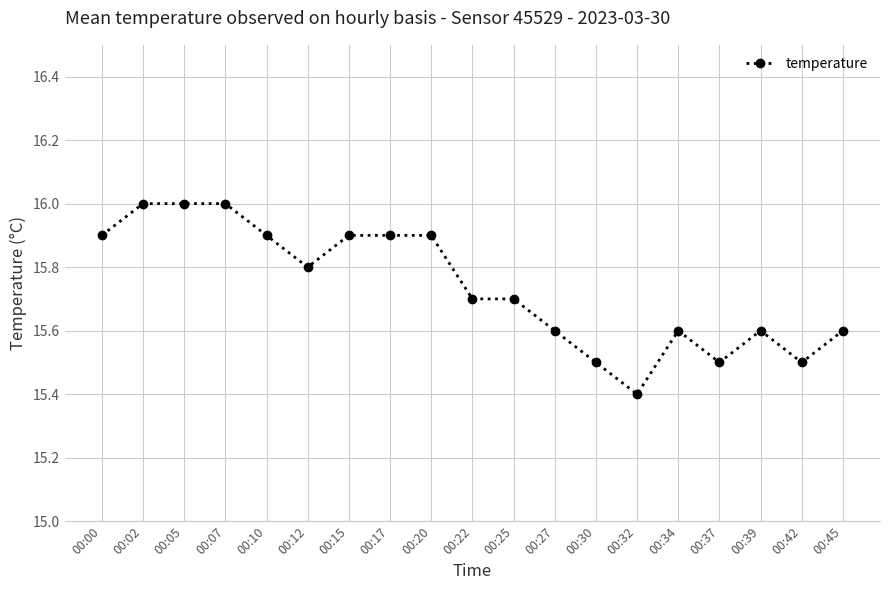

How many values are between 15 and 16?

19